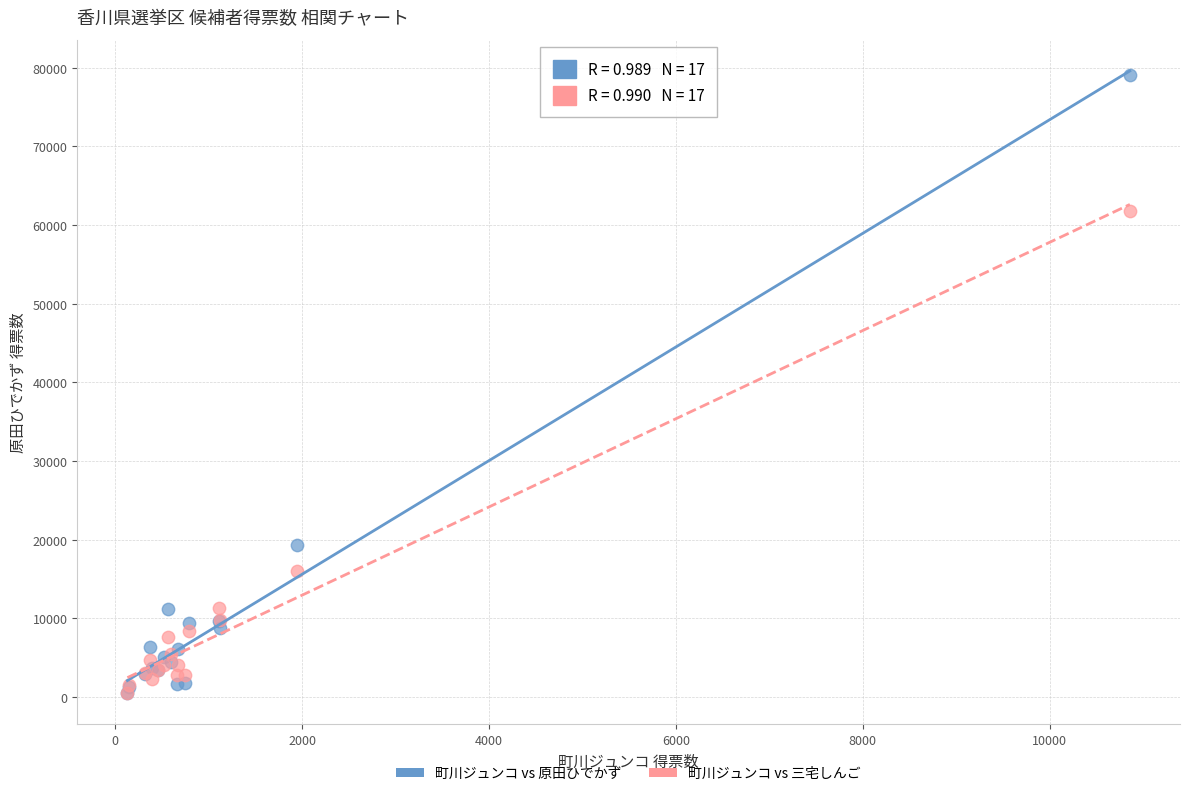

Which series has the widest spread of Y values?

町川ジュンコ vs 原田ひでかず